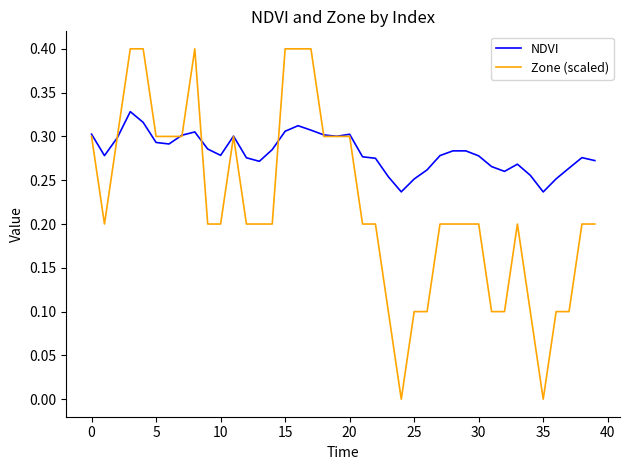

What is the maximum value shown in the chart?

0.4